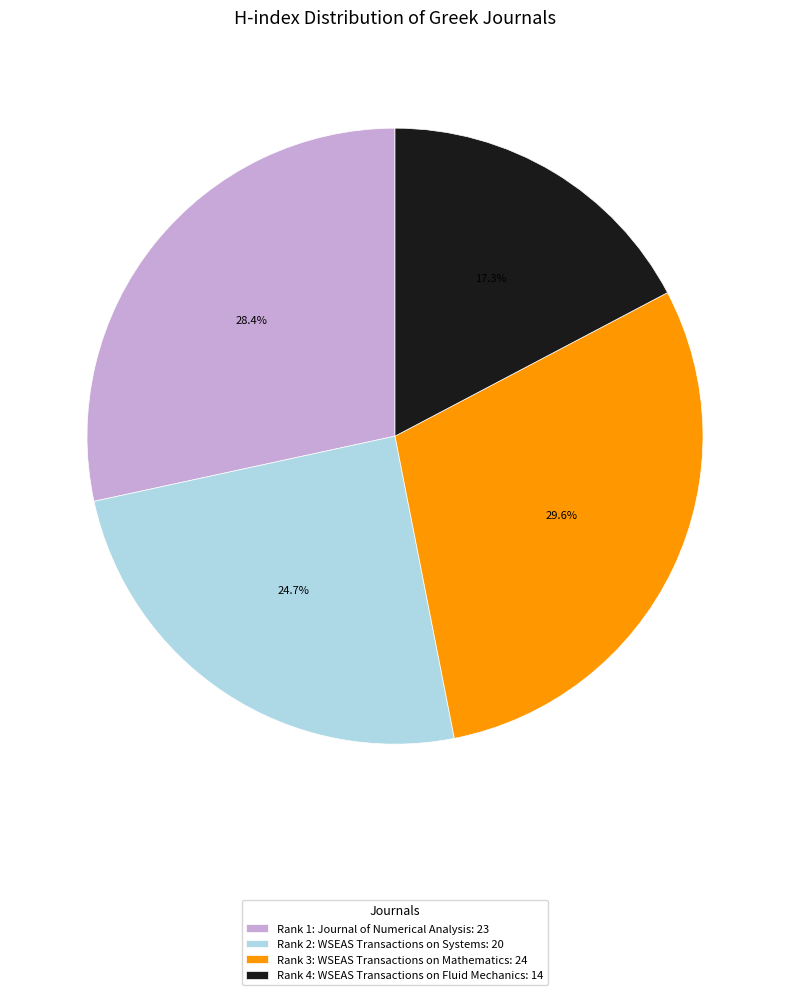

Combined, do Rank 3: WSEAS Transactions on Mathematics and Rank 2: WSEAS Transactions on Systems account for over 50%?

Yes